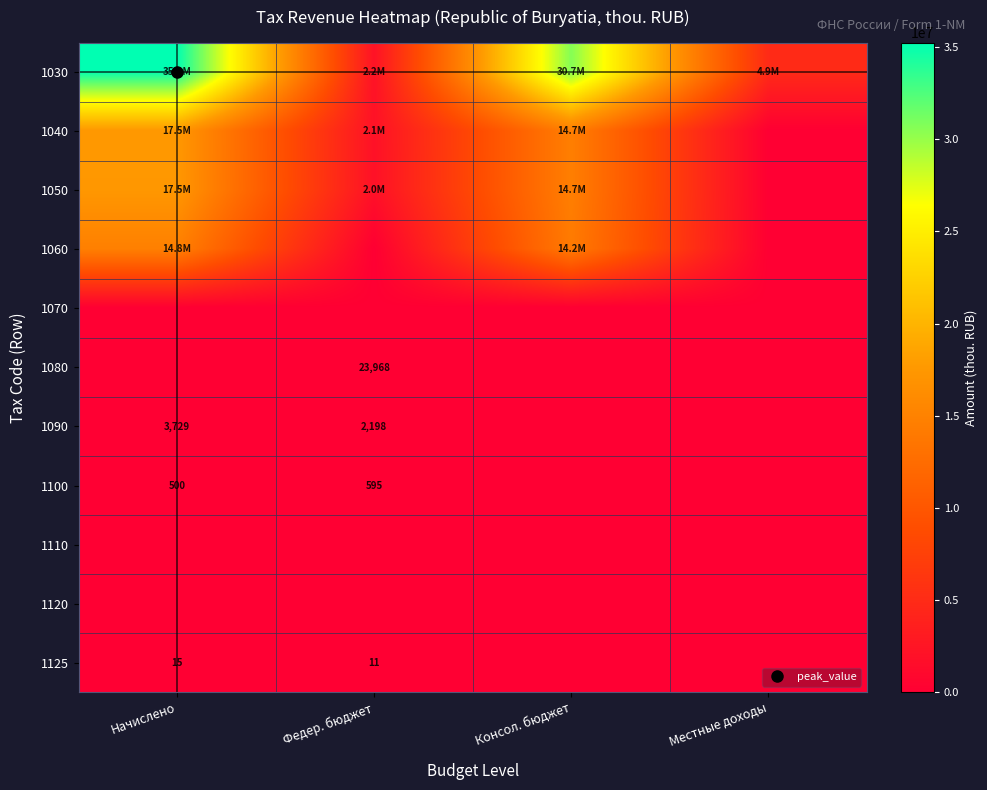

List the series in order of their peak value, lowest first.

1070, 1110, 1120, 1125, 1100, 1090, 1080, 1060, 1050, 1040, 1030